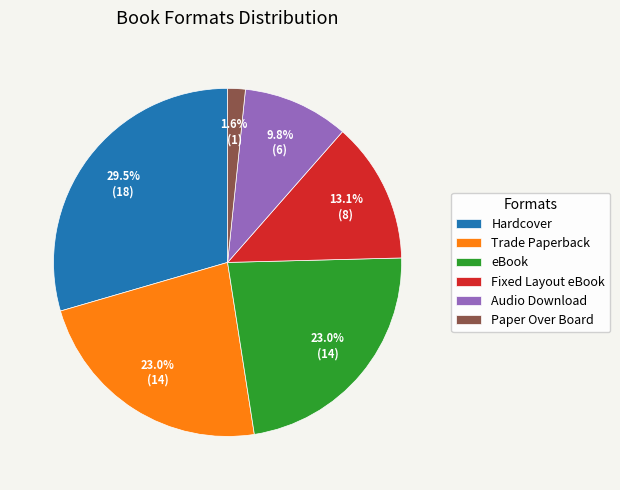

Is there any slice that represents more than half of the pie?

No